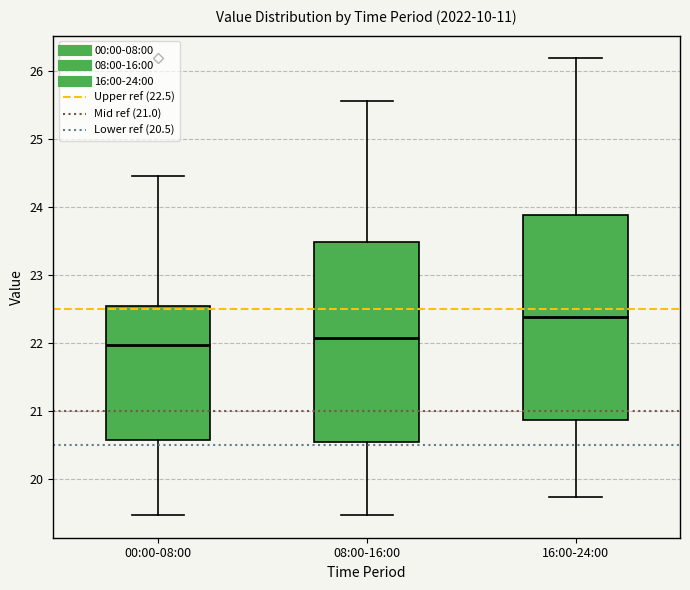

Which box has the highest median line?

16:00-24:00